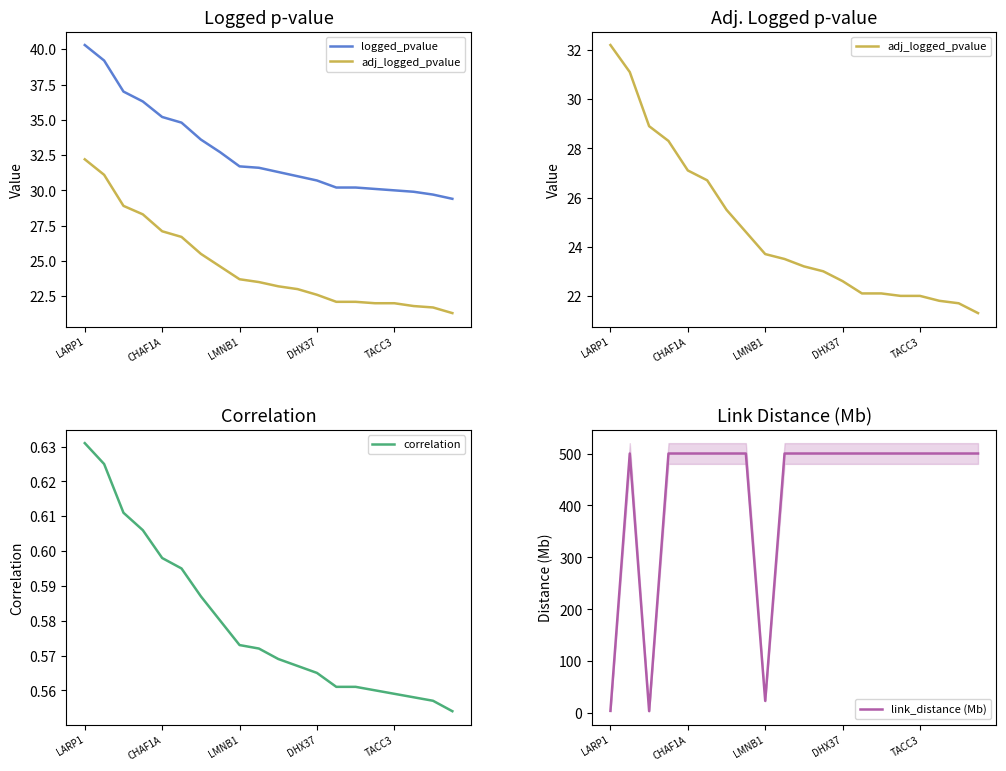

Rank the series by their maximum value, from highest to lowest.

link_distance (Mb), logged_pvalue, adj_logged_pvalue, correlation